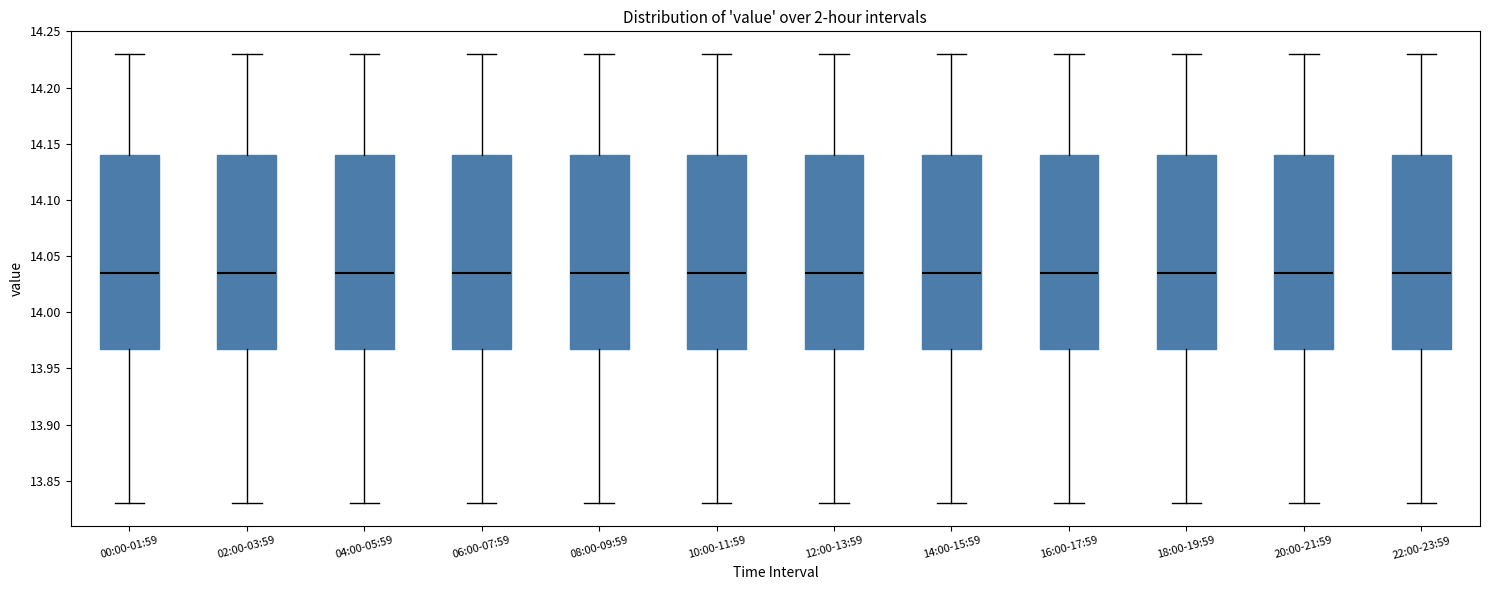

Where is the upper edge of the box for 08:00-09:59 on the y-axis? The values are not printed on the chart, so give them approximately, as read against the axis.

14.140